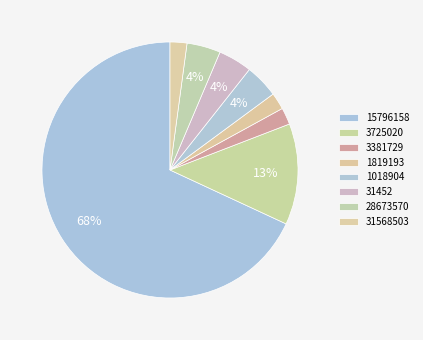

Which slice represents more than half of the pie?

15796158